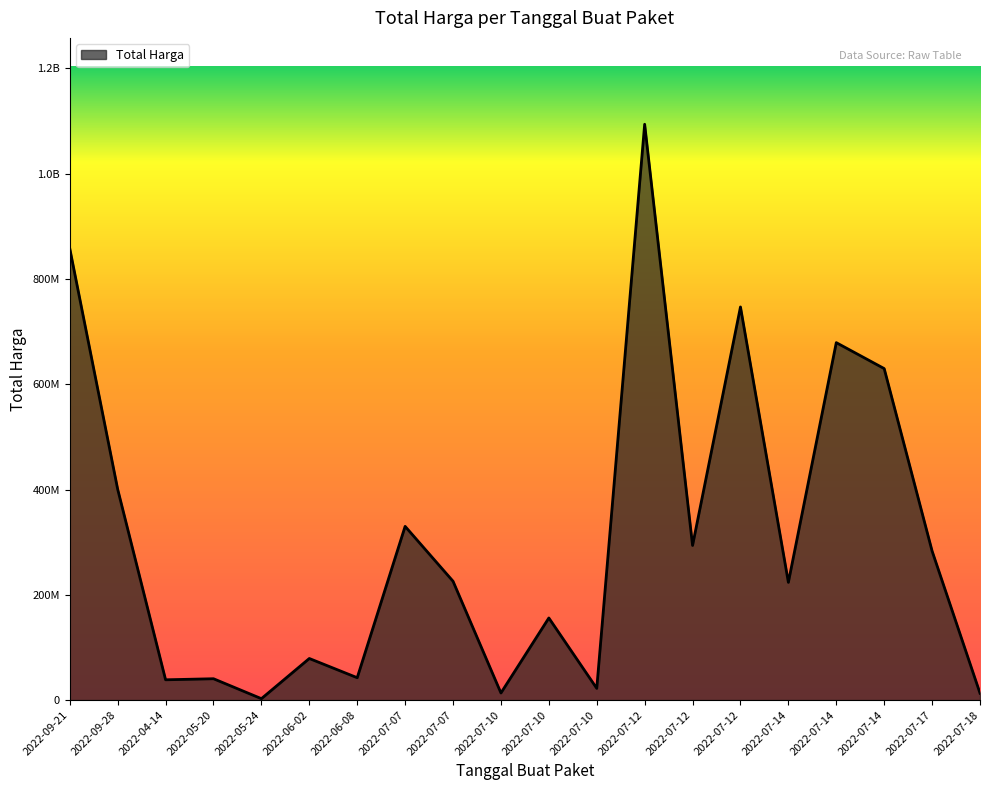

Does the chart display data point markers on the line(s)?

No